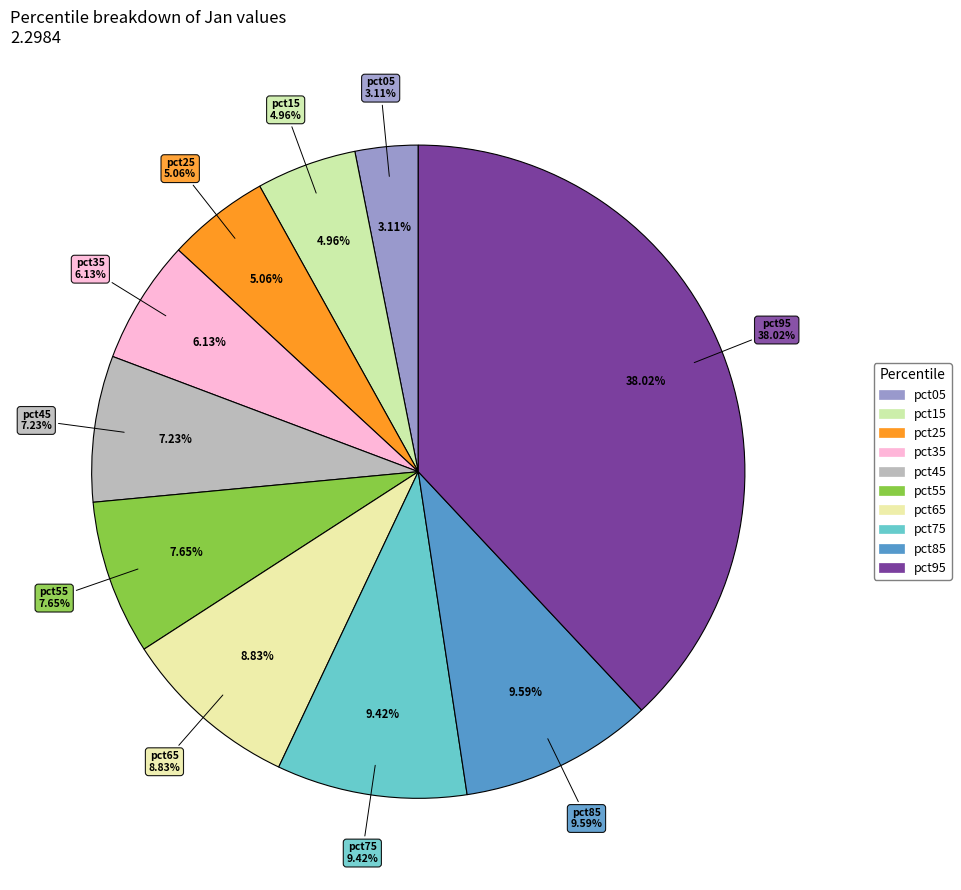

Count the number of slices in the pie.

10